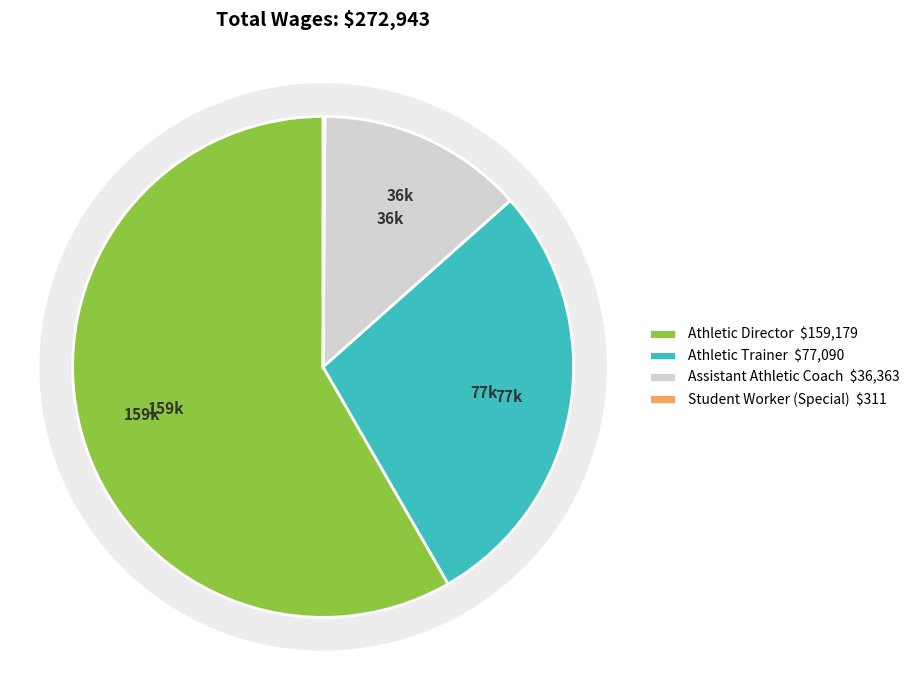

Which slice is the largest?

Athletic Director